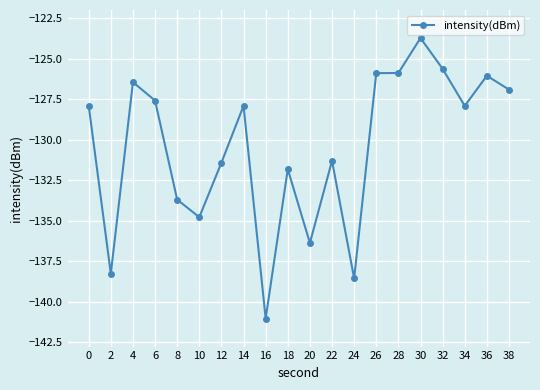

How many distinct data groups are displayed?

1